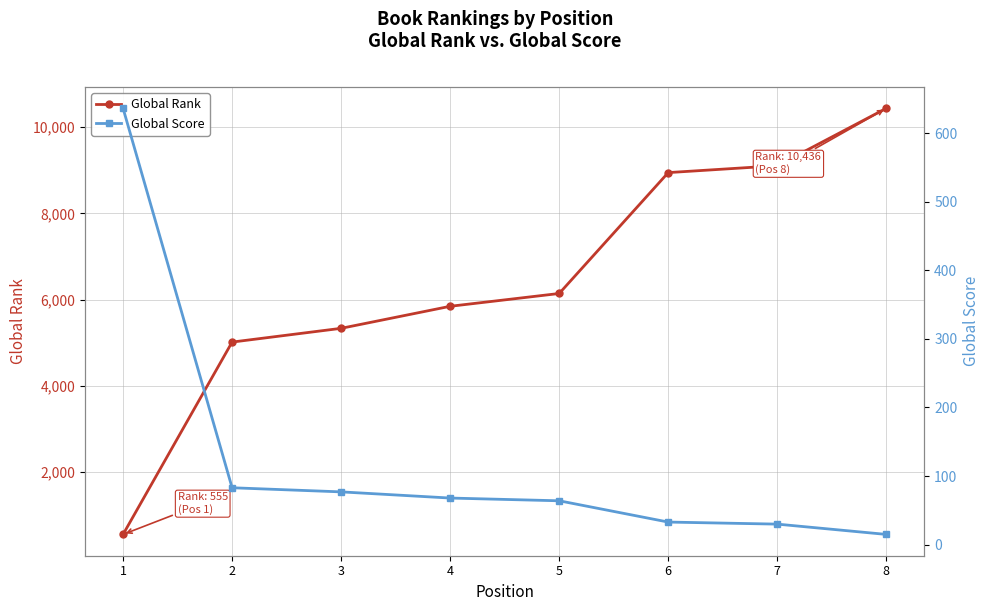

What is the difference between the maximum and minimum values in the Global Score series?

621